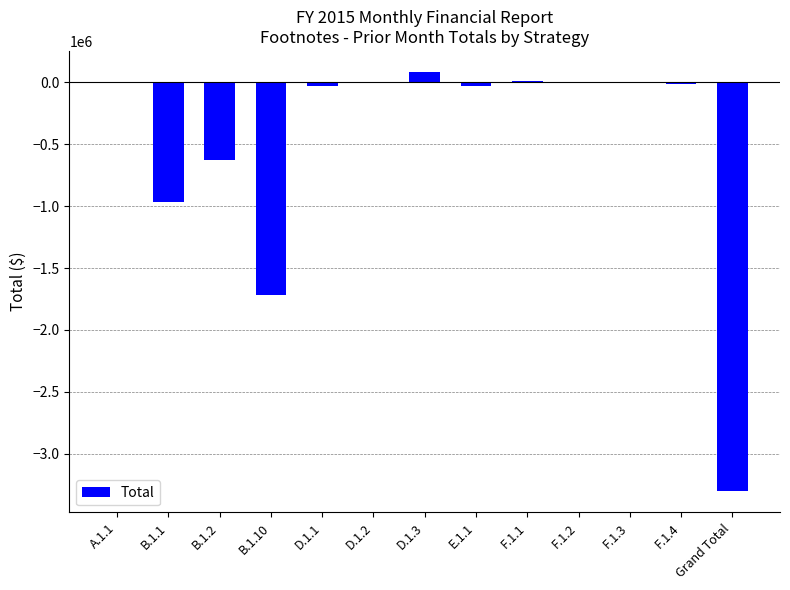

Is it true that the value at B.1.10 is -2885587?

False